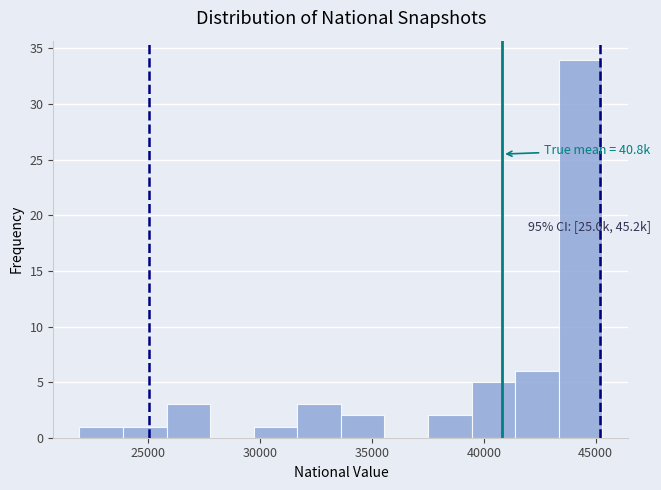

Read against the x-axis, roughly where is the centre of the tallest bar?

44500